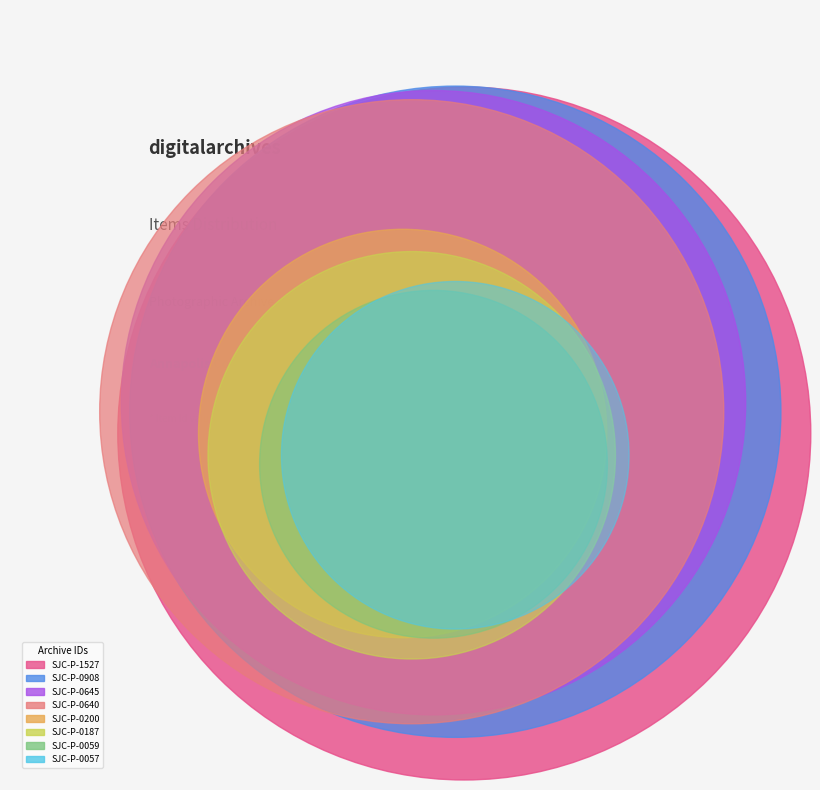

What percentage is the SJC-P-0640 slice, to the nearest percent?

18%